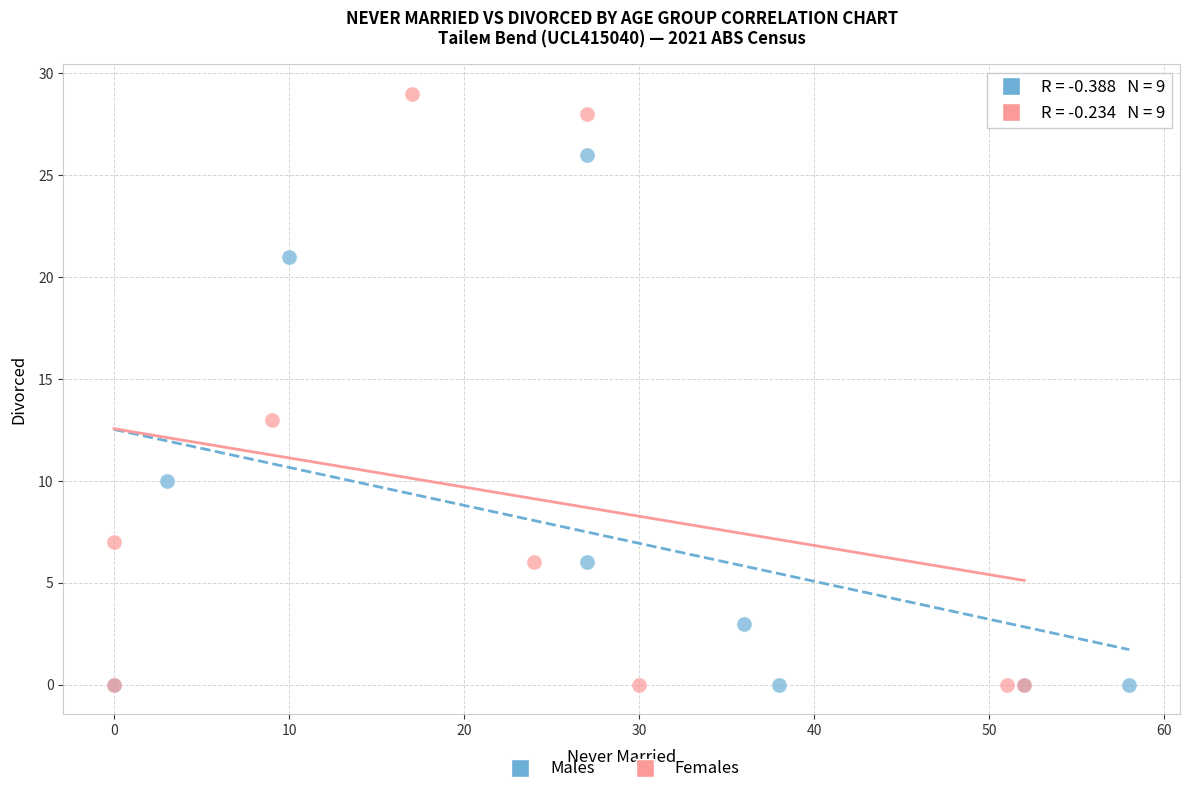

What are all the series names shown in the legend?

Males, Females